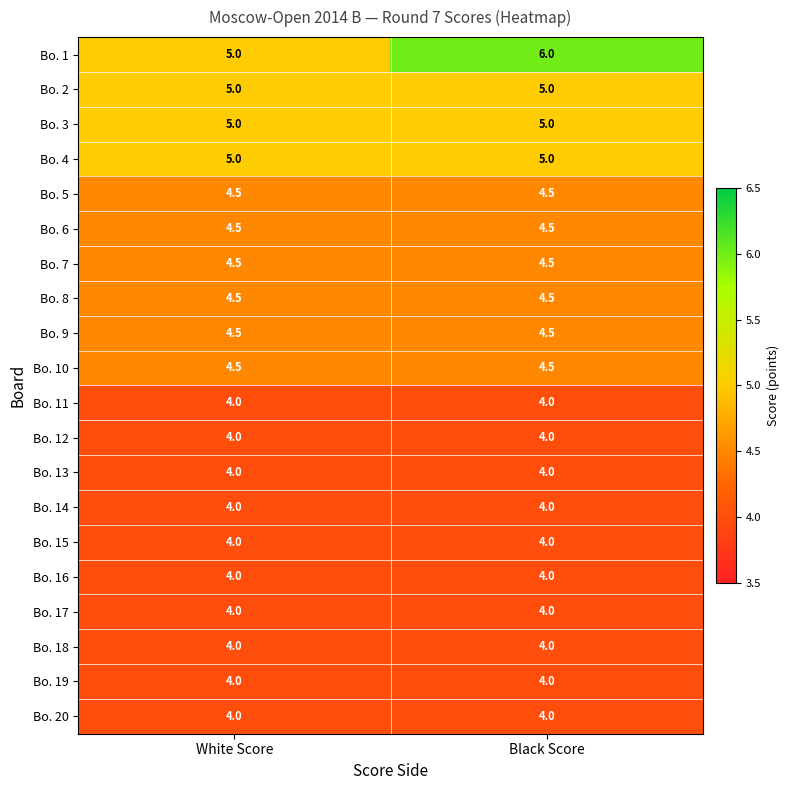

How many data points does each series have?

2